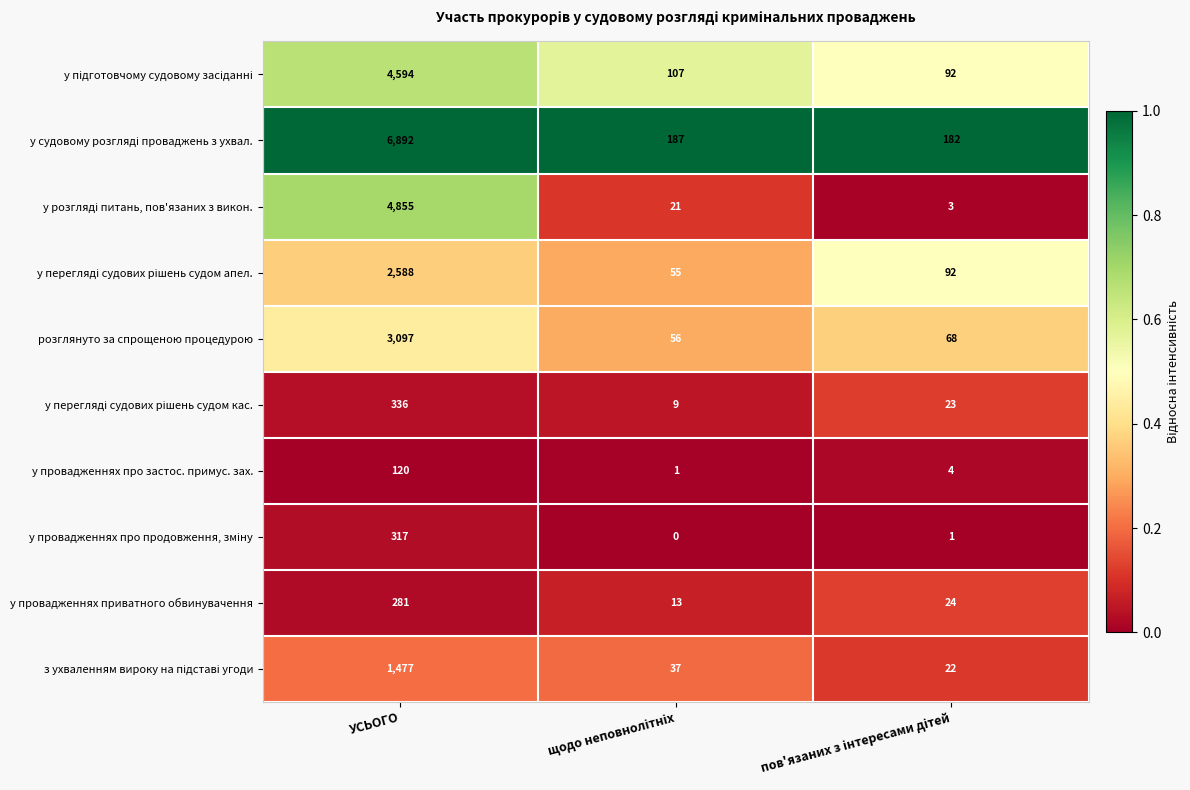

The у провадженнях про застос. примус. зах. series shows 68 at УСЬОГО. True or false?

False